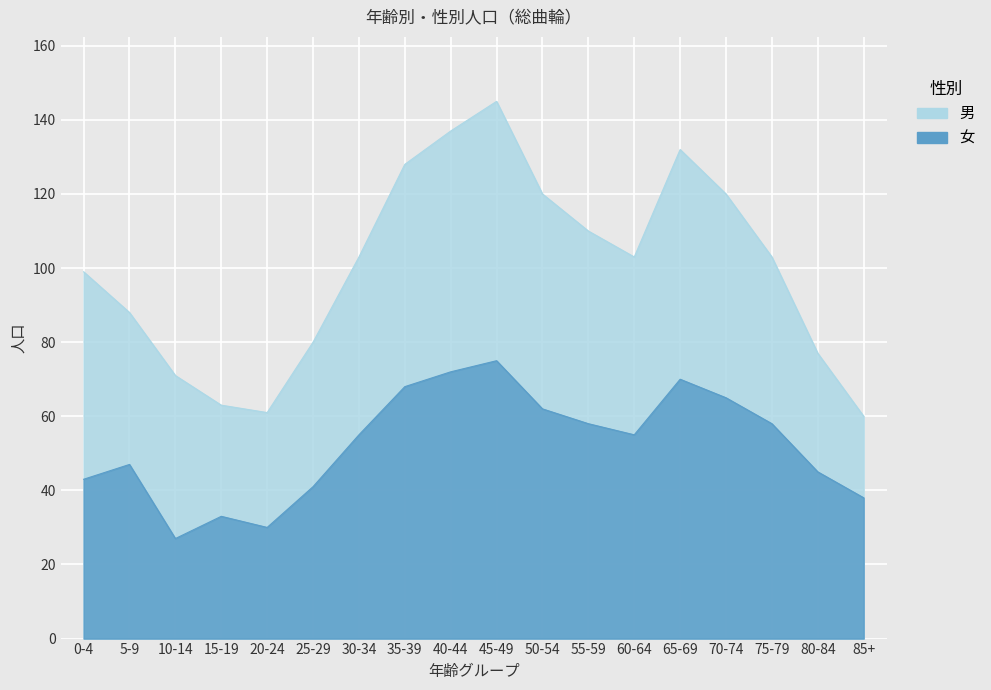

Which category has the highest value across all series?

45-49